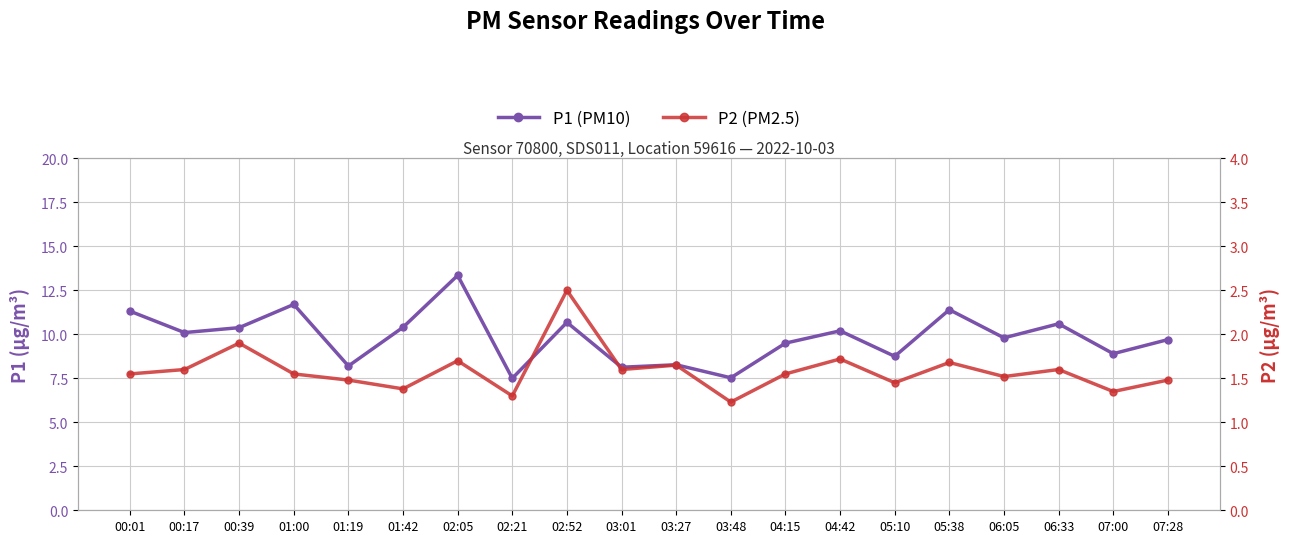

What is the average value of the P2 series?

1.6